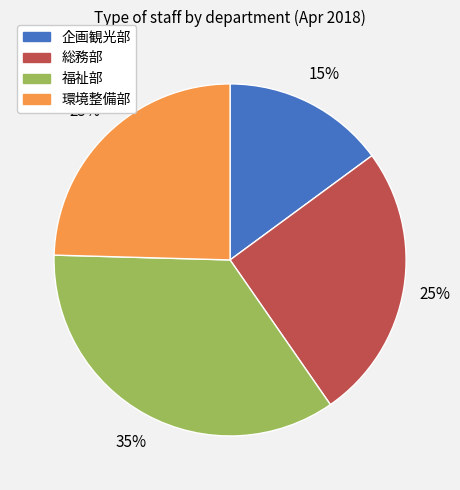

Which has a higher value, 総務部 or 福祉部?

福祉部